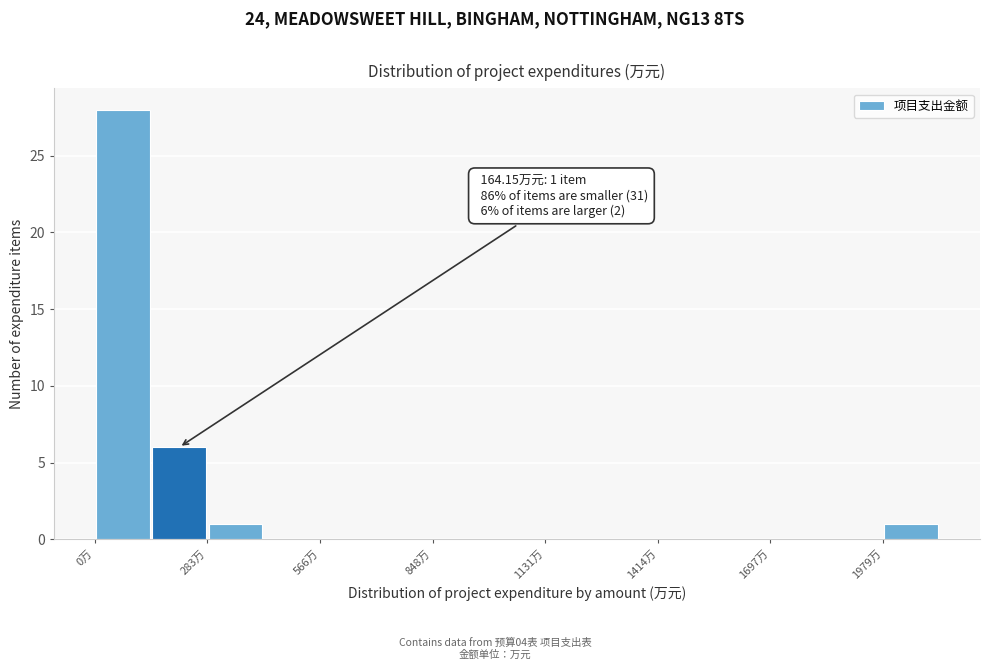

Around what value on the x-axis is the tallest bar? Give the approximate position of its centre, as read against the axis.

50